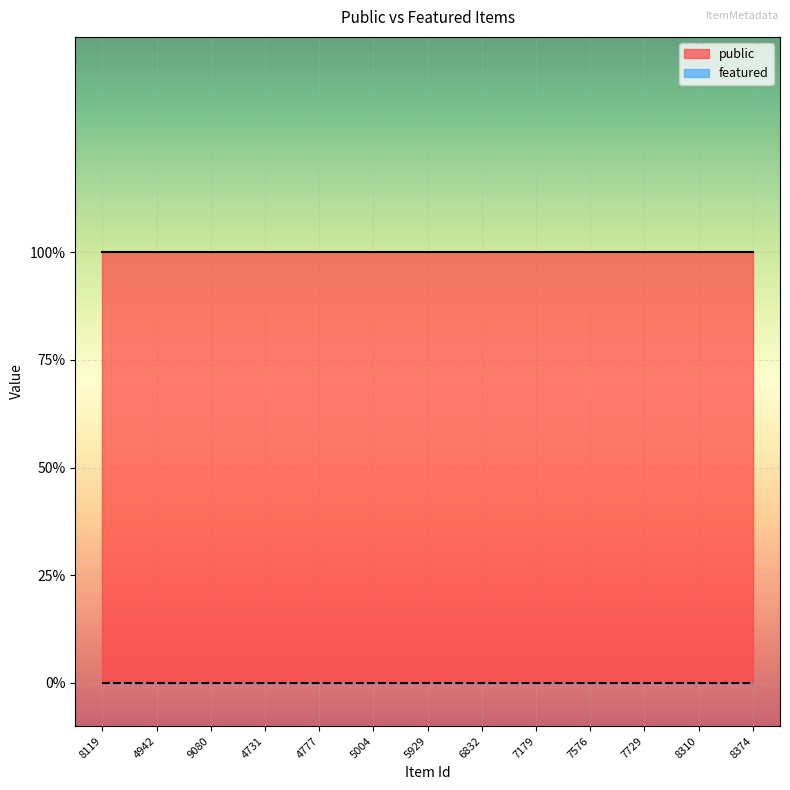

At which category does the chart reach its minimum across all series?

8119